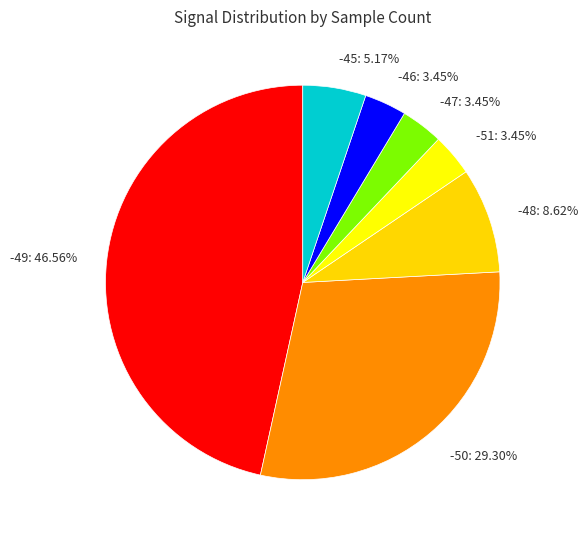

What is the largest slice in the pie chart?

-49: 46.56%